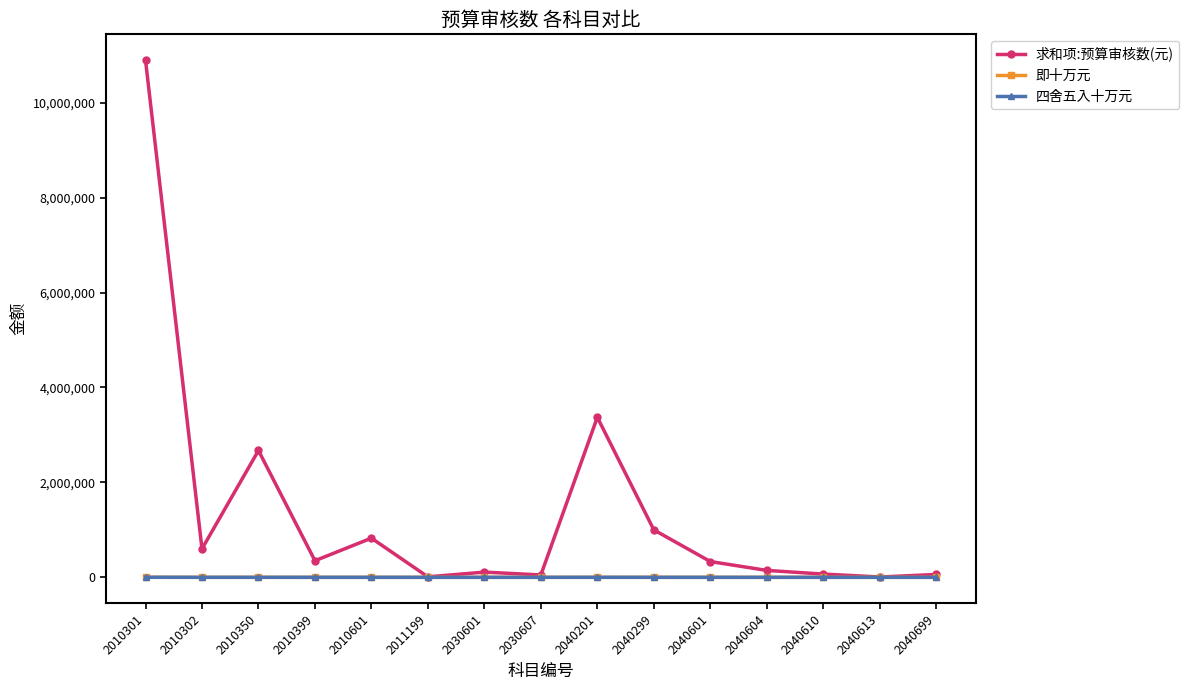

The value of 四舍五入十万元 at 2040604 is 22.0. True or false?

False